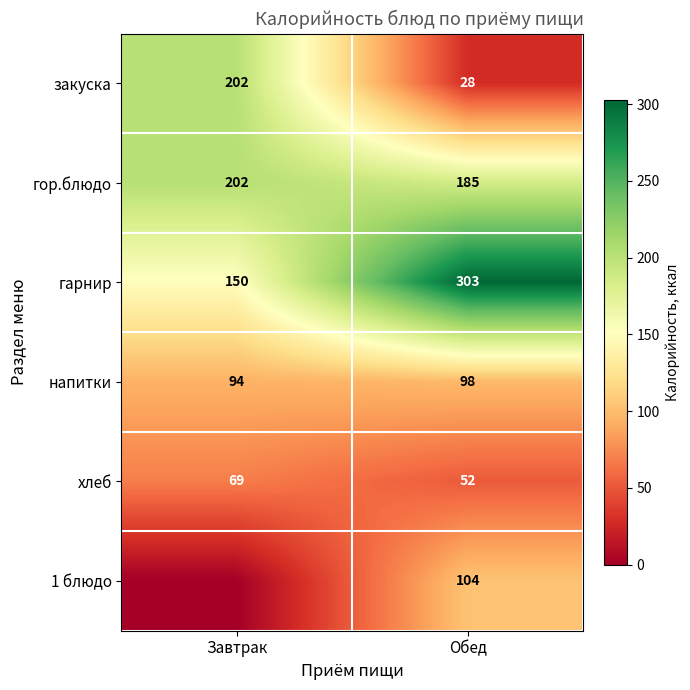

Rank the series at Обед from highest to lowest value.

гарнир, гор.блюдо, 1 блюдо, напитки, хлеб, закуска